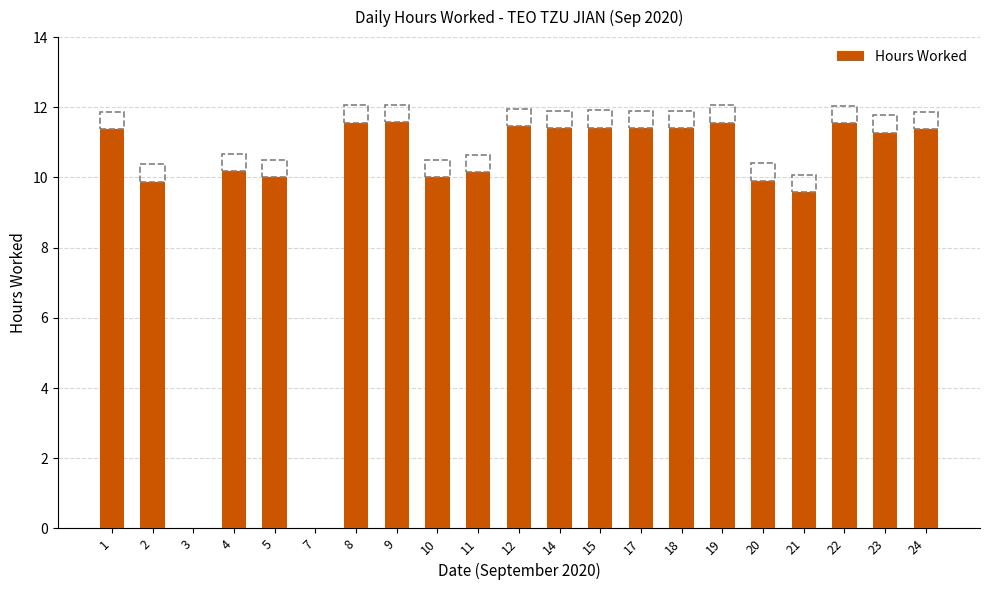

Where is the data nearest to the value 5?

21